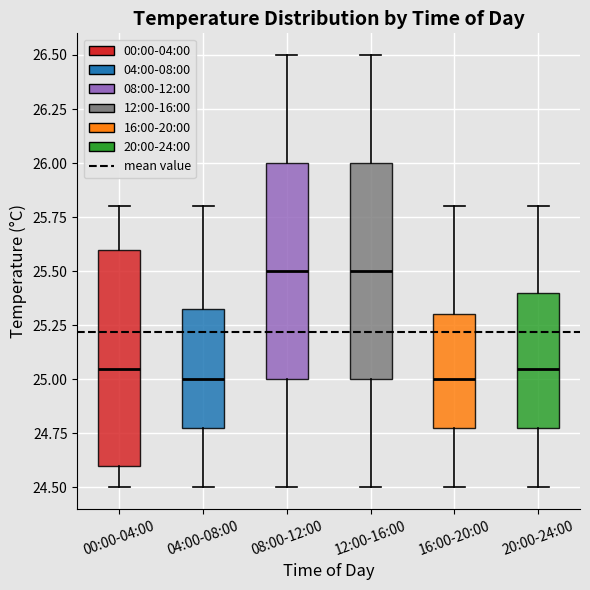

Reading left to right, transcribe this box plot: for each box, give where its median line is, the range the box spans, and where its two whiskers end, as read against the y-axis. The values are not printed on the chart, so give them approximately, as read against the axis.

00:00-04:00: median 25.05, box 24.60 to 25.60, whiskers 24.50 to 25.80
04:00-08:00: median 25.00, box 24.80 to 25.35, whiskers 24.50 to 25.80
08:00-12:00: median 25.50, box 25.00 to 26.00, whiskers 24.50 to 26.50
12:00-16:00: median 25.50, box 25.00 to 26.00, whiskers 24.50 to 26.50
16:00-20:00: median 25.00, box 24.80 to 25.30, whiskers 24.50 to 25.80
20:00-24:00: median 25.05, box 24.80 to 25.40, whiskers 24.50 to 25.80